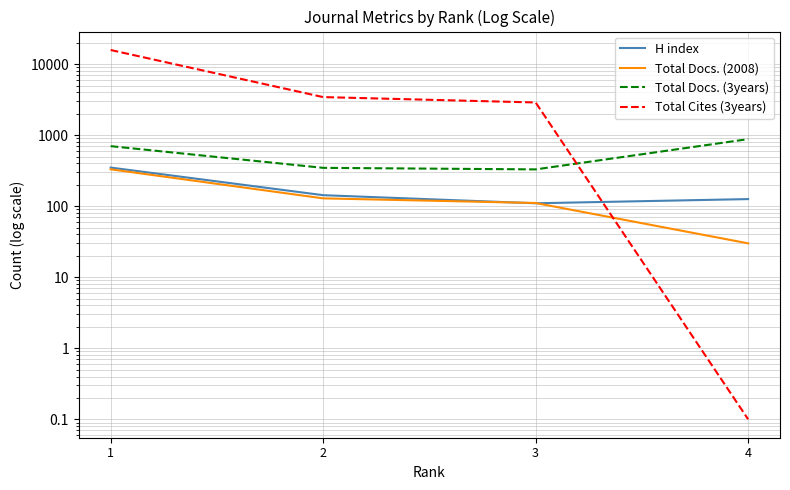

Which category has the highest value across all series?

1